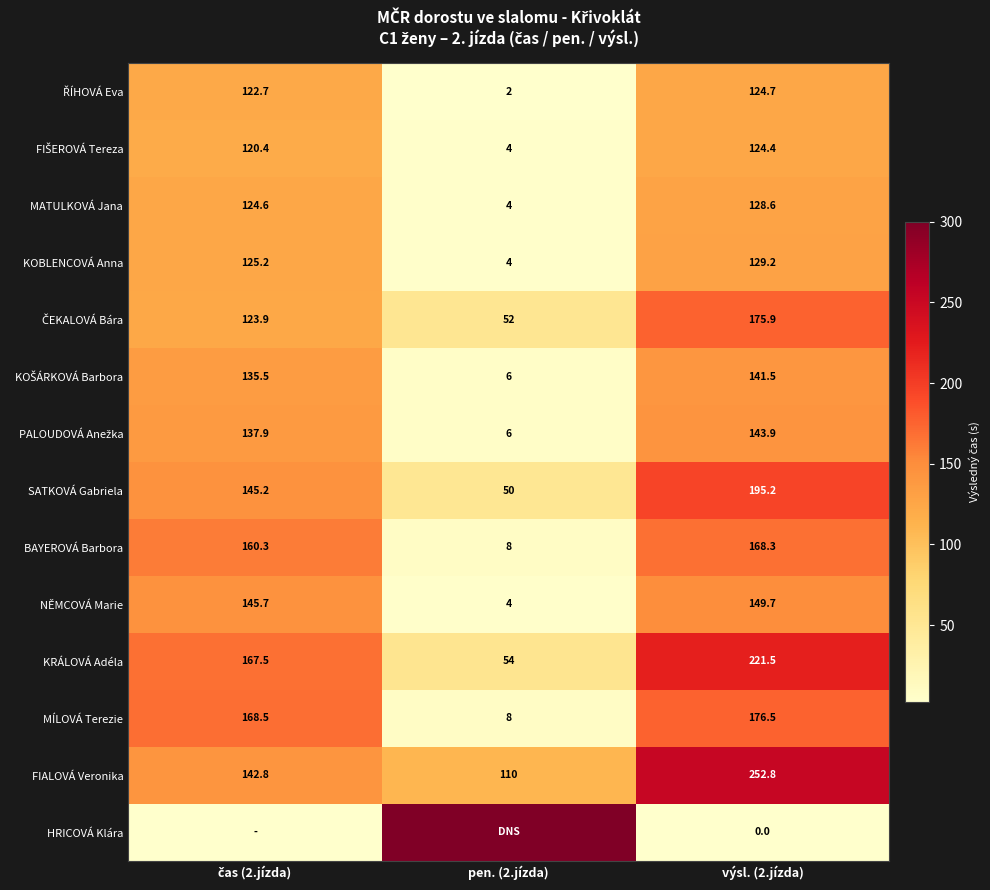

What is the sum of all KOBLENCOVÁ Anna values?

258.4